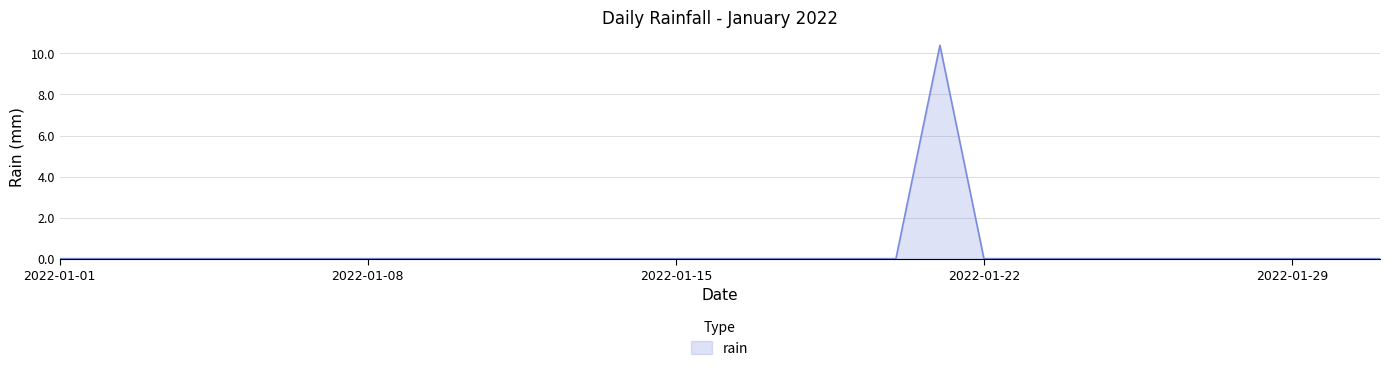

How many lines are shown in the chart?

1